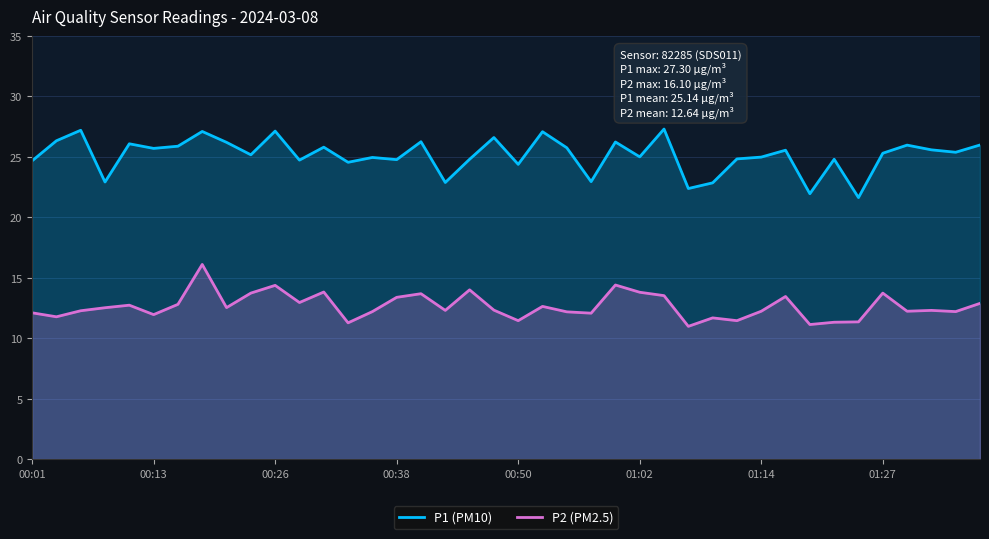

What is the difference between the maximum and minimum values in the P2 (PM2.5) series?

5.1